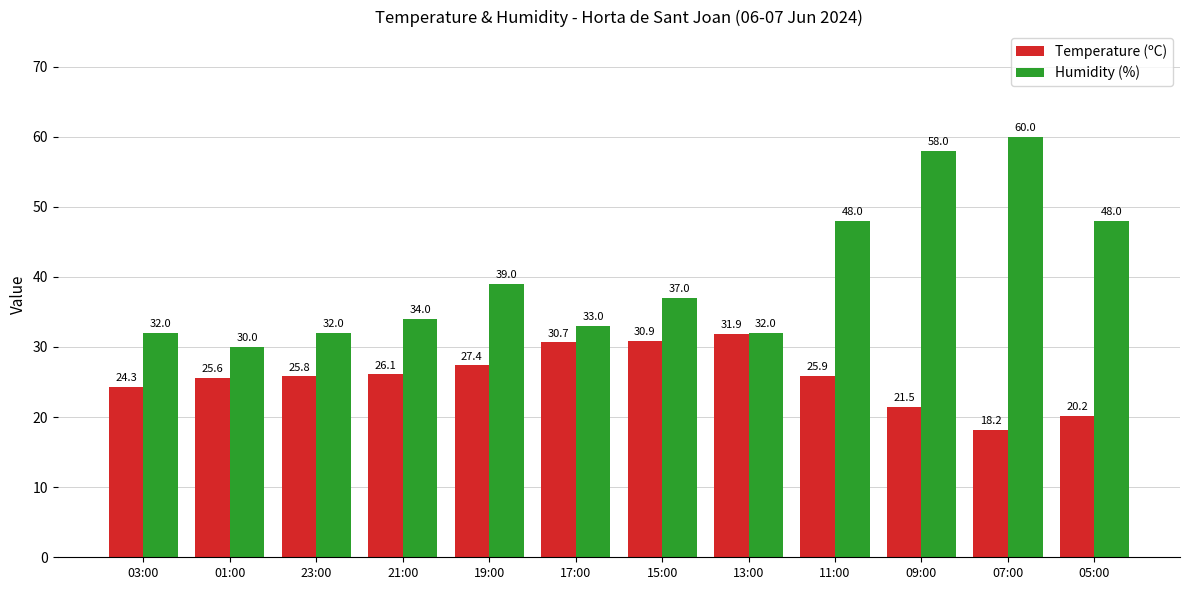

Rank the series by their average value, from lowest to highest.

Temperature (ºC), Humidity (%)